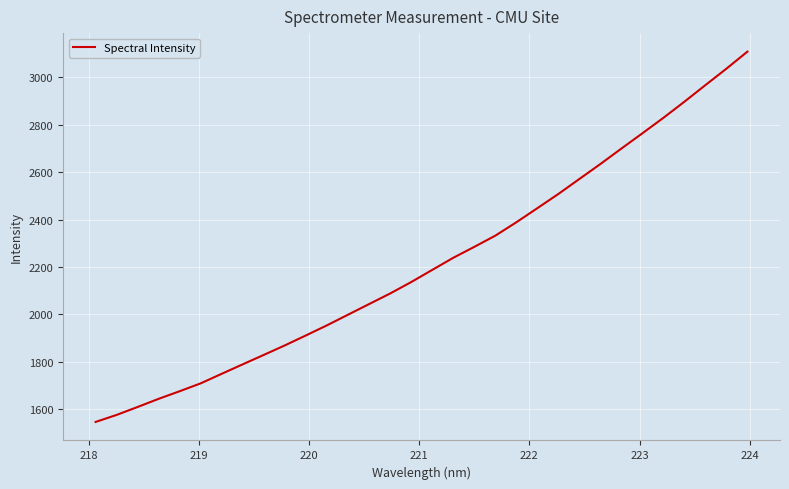

What is the greatest value displayed?

3108.5